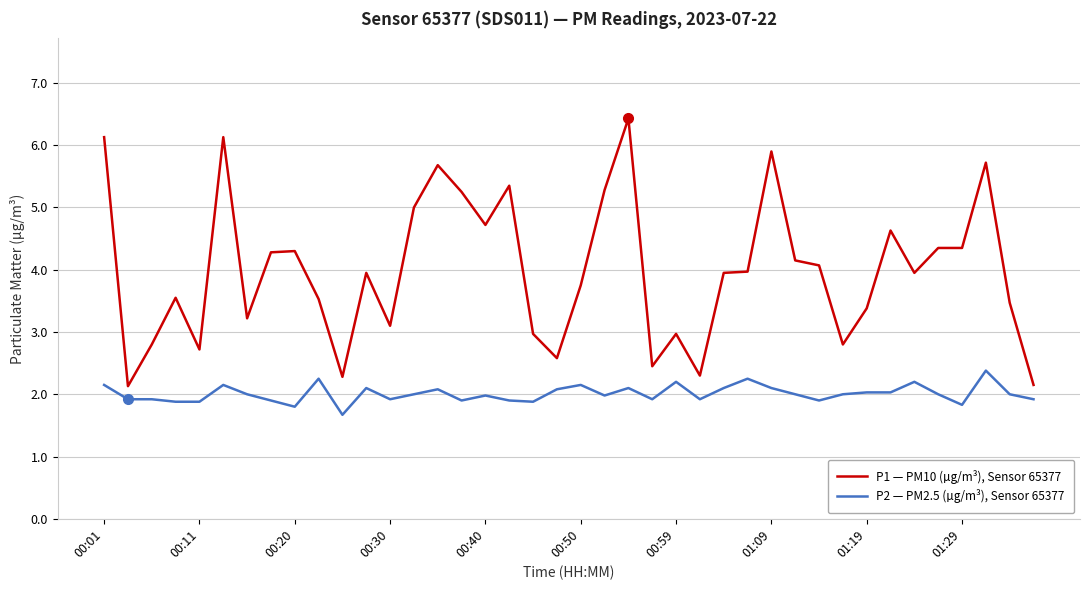

What is the maximum value for P2 — PM2.5 (µg/m³), Sensor 65377?

2.4